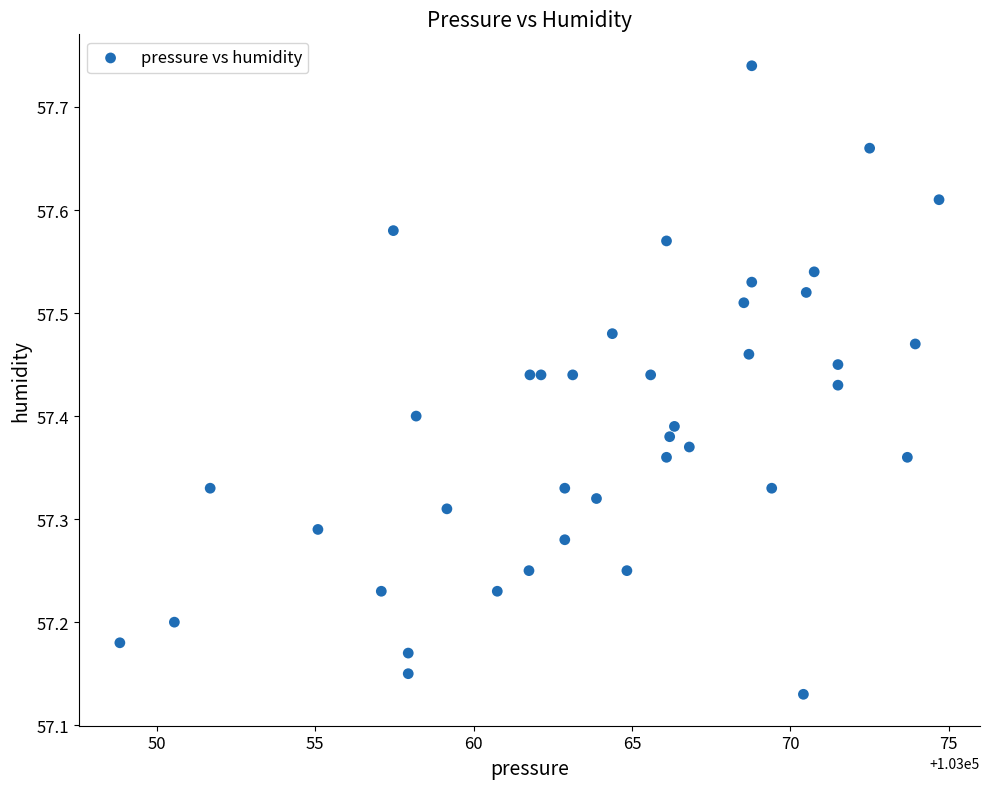

What is the range of Y values (max minus min)?

0.6